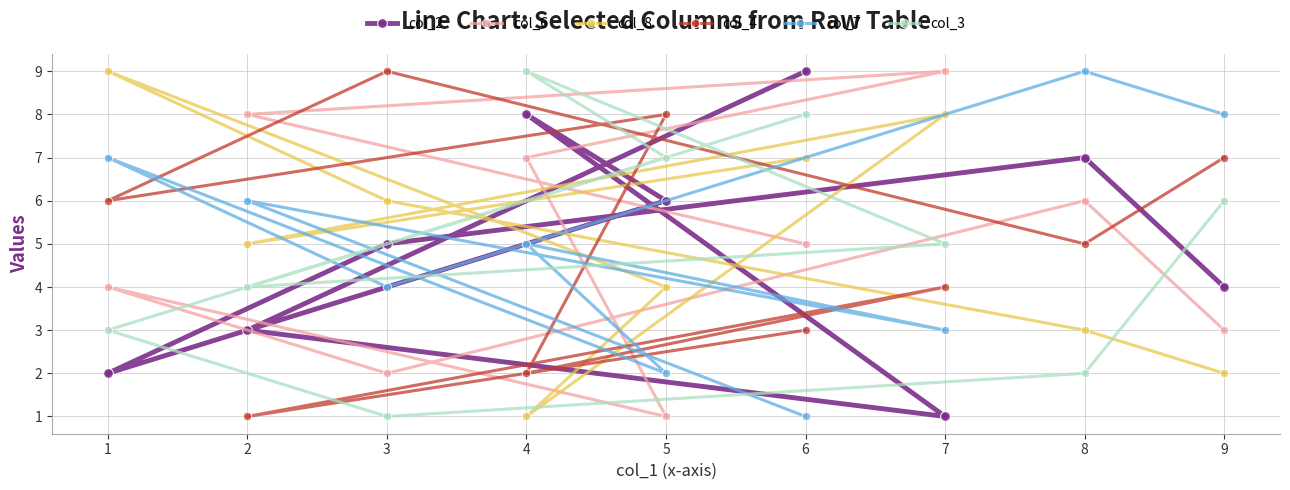

What is the sum of all col_4 values?

45